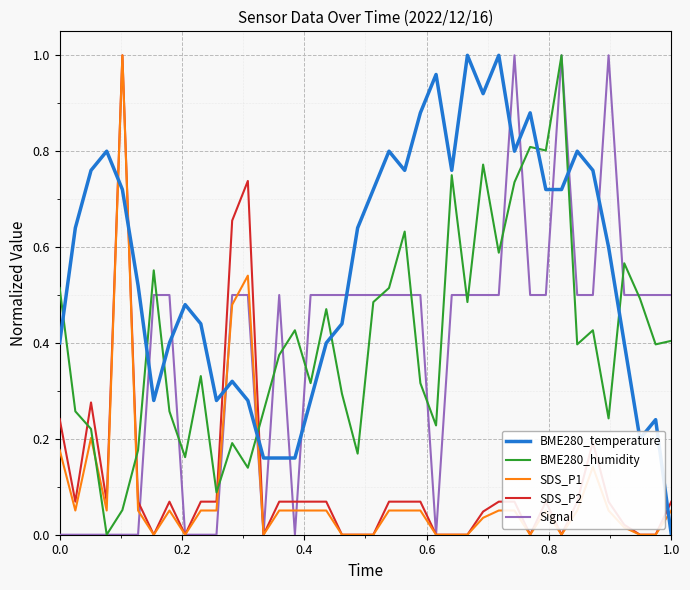

Which series ends up on top after the final intersection of SDS_P1 and BME280_humidity?

BME280_humidity